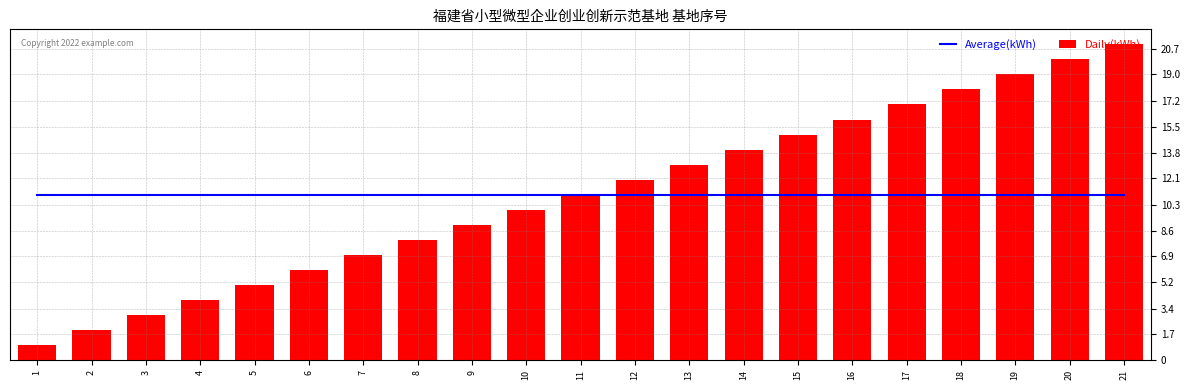

What is the value of the Daily(kWh) bar at the 7th from the left?

7